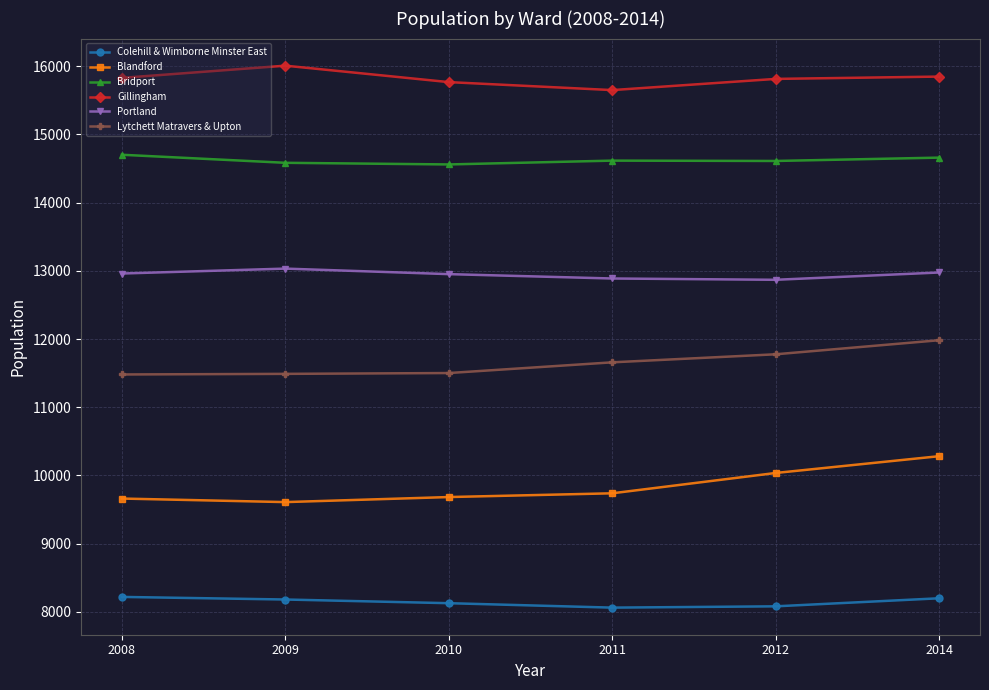

List the series in order of their peak value, highest first.

Gillingham, Bridport, Portland, Lytchett Matravers & Upton, Blandford, Colehill & Wimborne Minster East